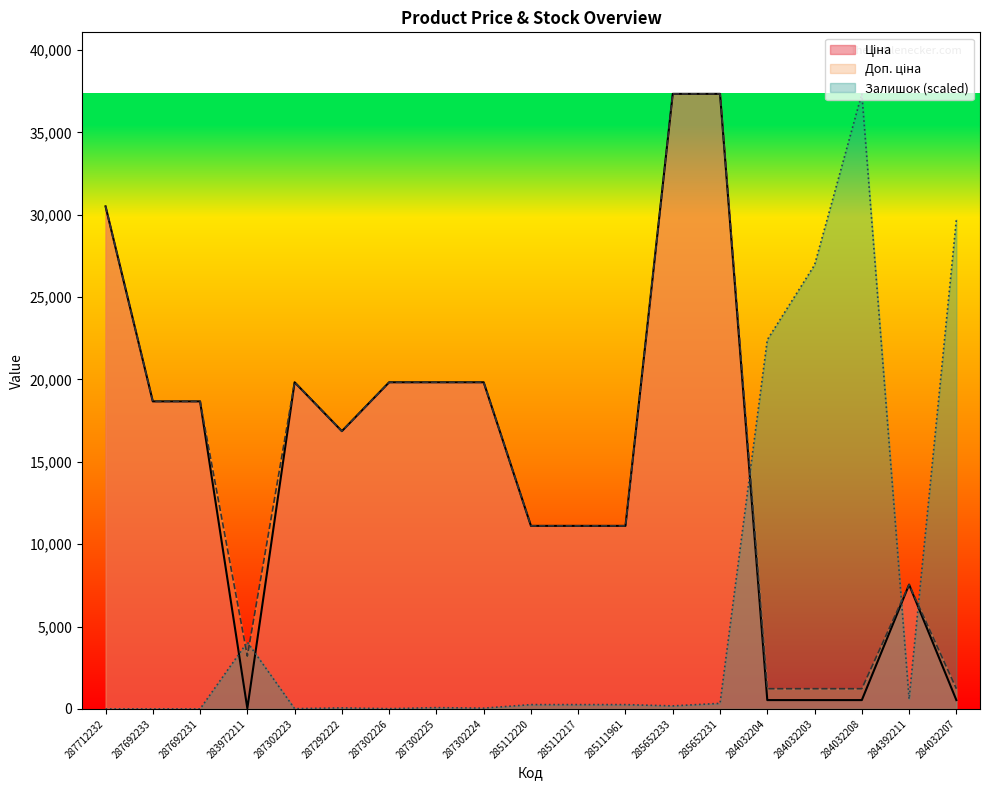

Which series ends up on top after the final intersection of Залишок and Доп. ціна?

Залишок